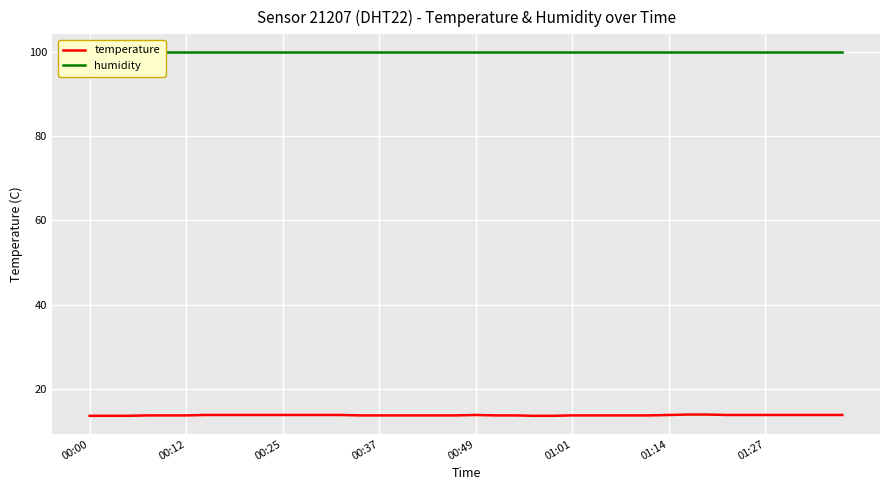

True or false: humidity has a value of 49.0 at 17.

False